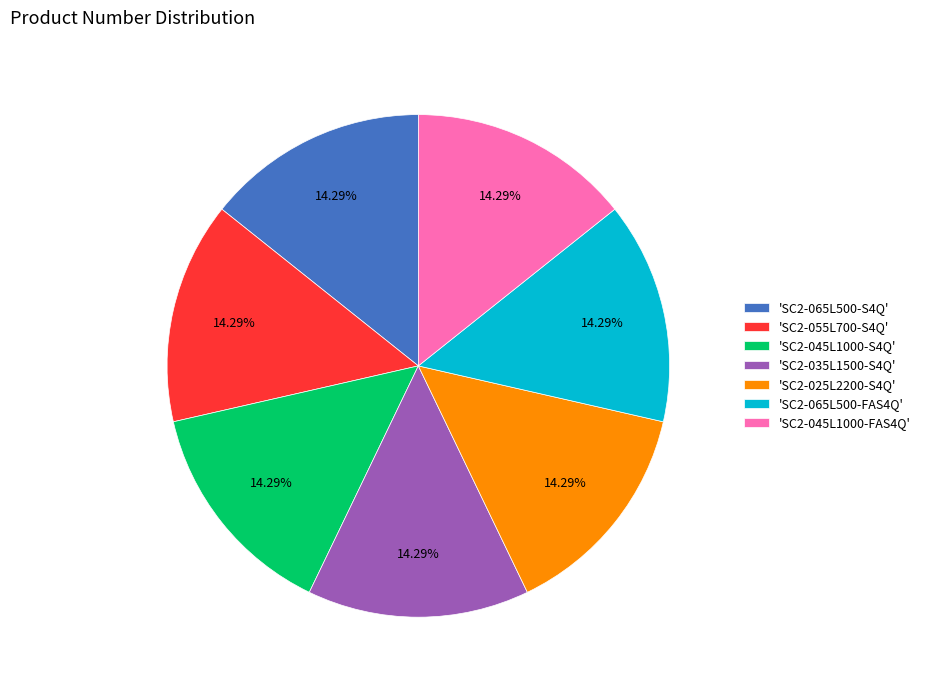

Is the sum of 'SC2-065L500-S4Q' and 'SC2-025L2200-S4Q' greater than half?

No